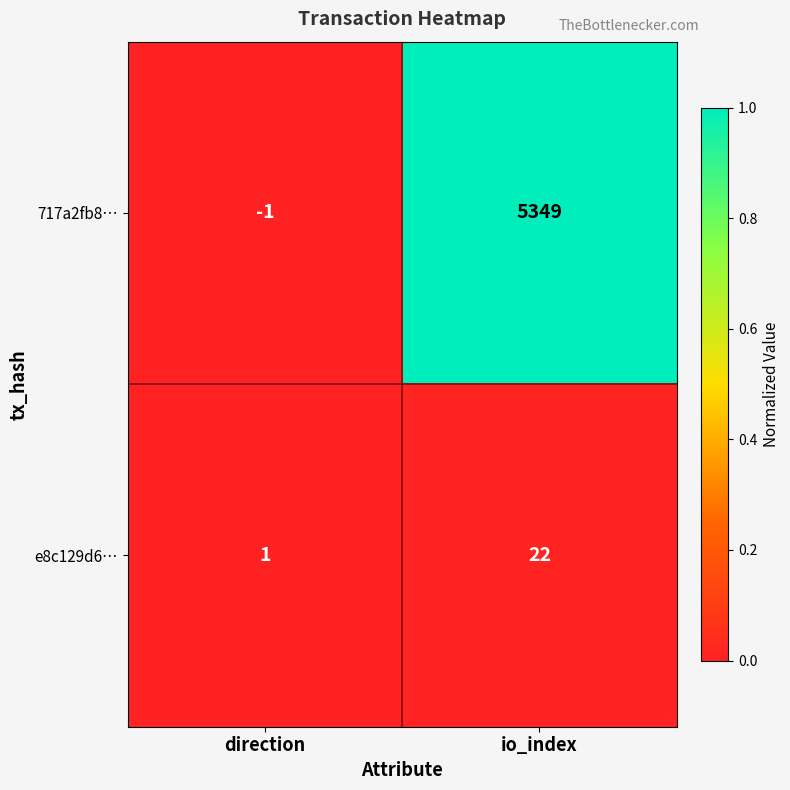

Reading right to left, list all the values displayed in this chart.

717a2fb8…: 5349	-1
e8c129d6…: 22	1